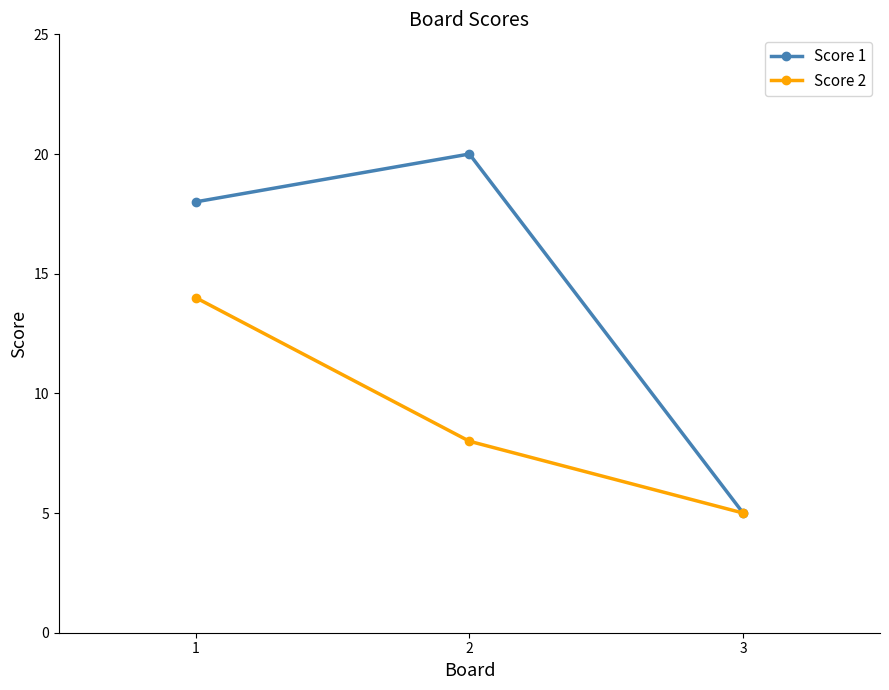

The value of Score 1 at 2 is 7. True or false?

False